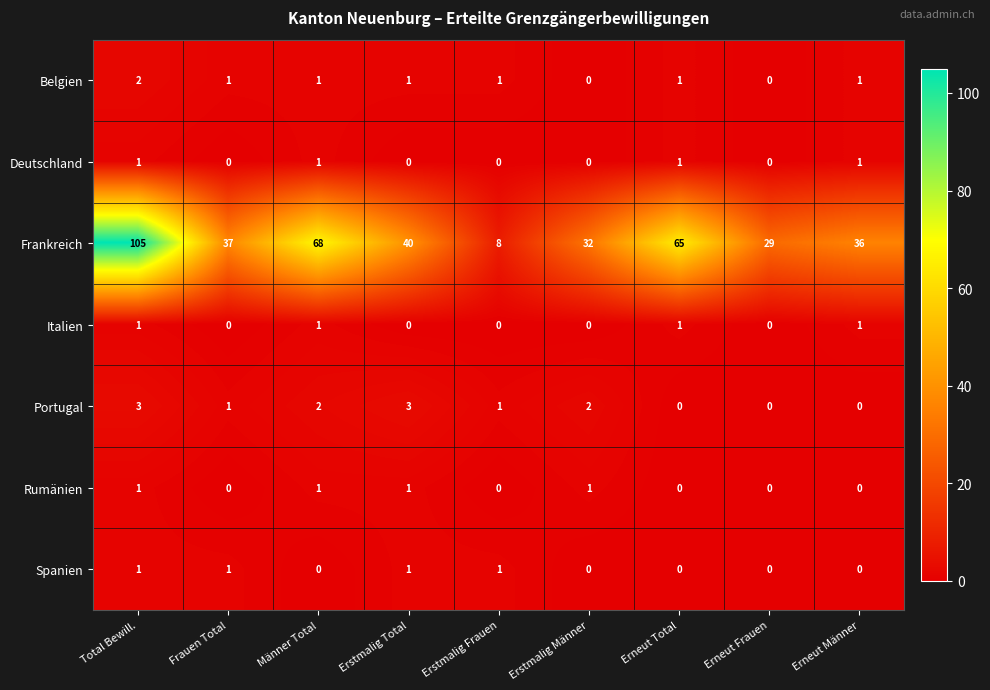

Which series has the largest total across all categories?

Frankreich